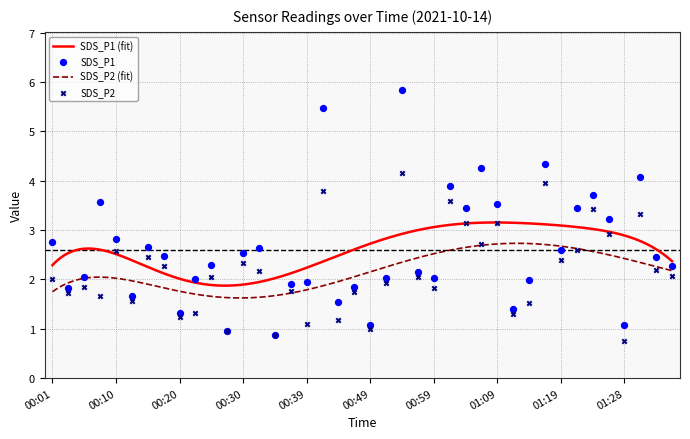

Which series has the largest Y range (max minus min)?

SDS_P1